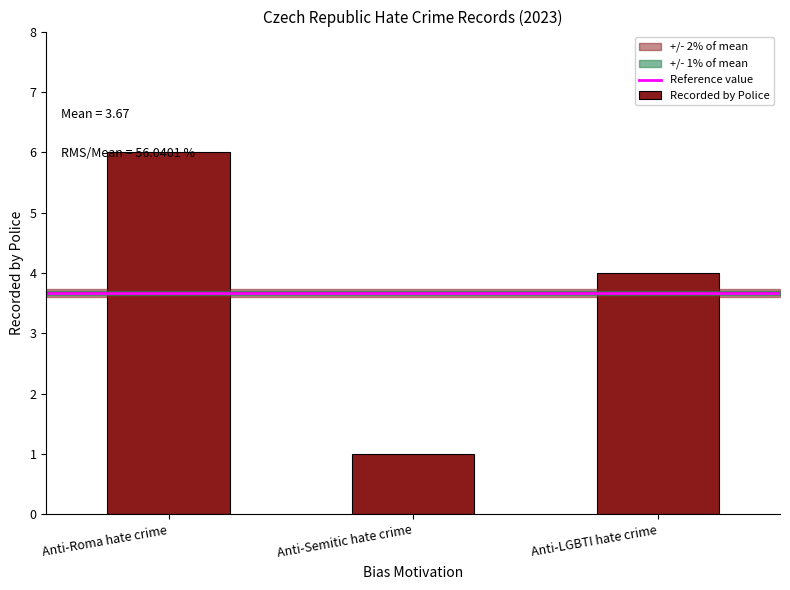

What is the change in value from Anti-Roma hate crime to Anti-Semitic hate crime?

-5